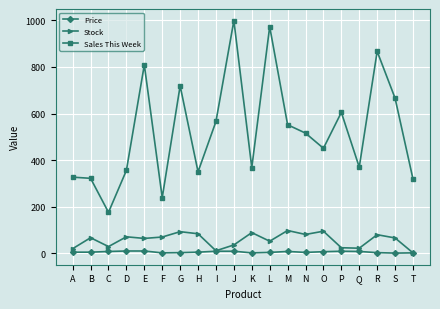

What is the value of the Stock point at the 2nd from the left?

67